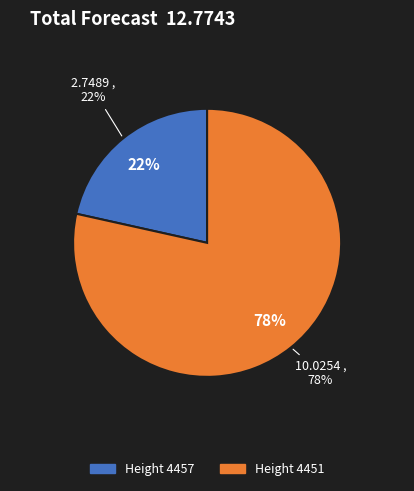

Rank the categories by value from highest to lowest.

4451, 4457